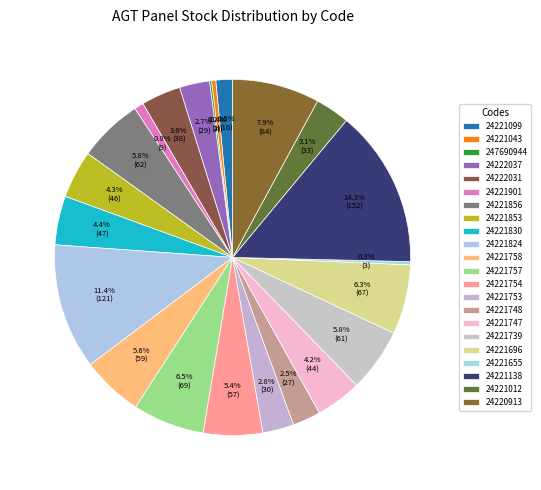

The 24221748 slice represents 3% of the pie. True or false?

True